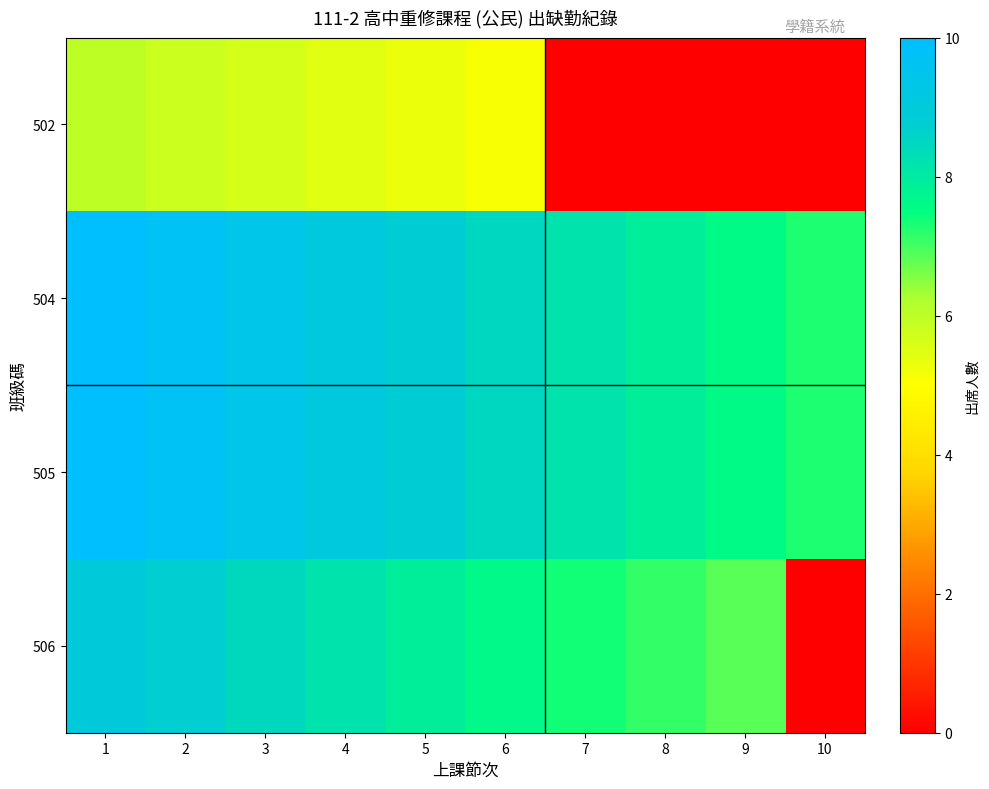

Which has a higher value, 1 or 8?

1